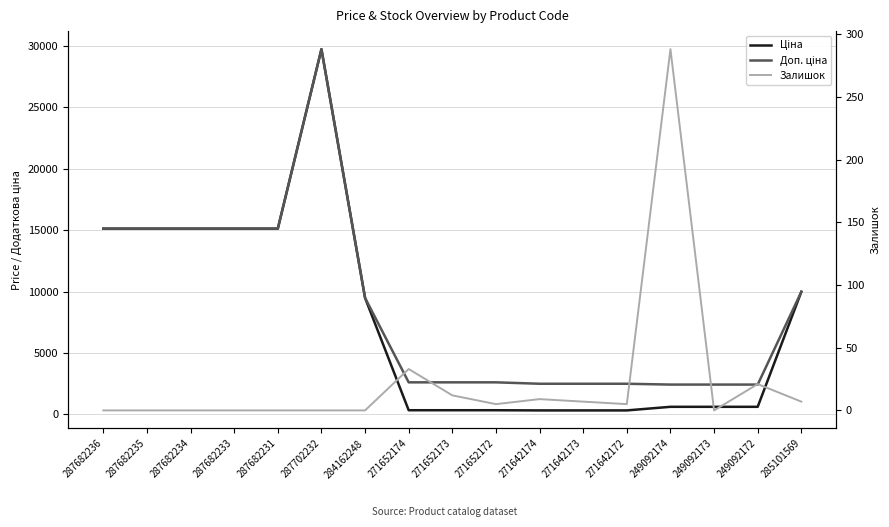

Does the chart have visible grid lines?

Yes